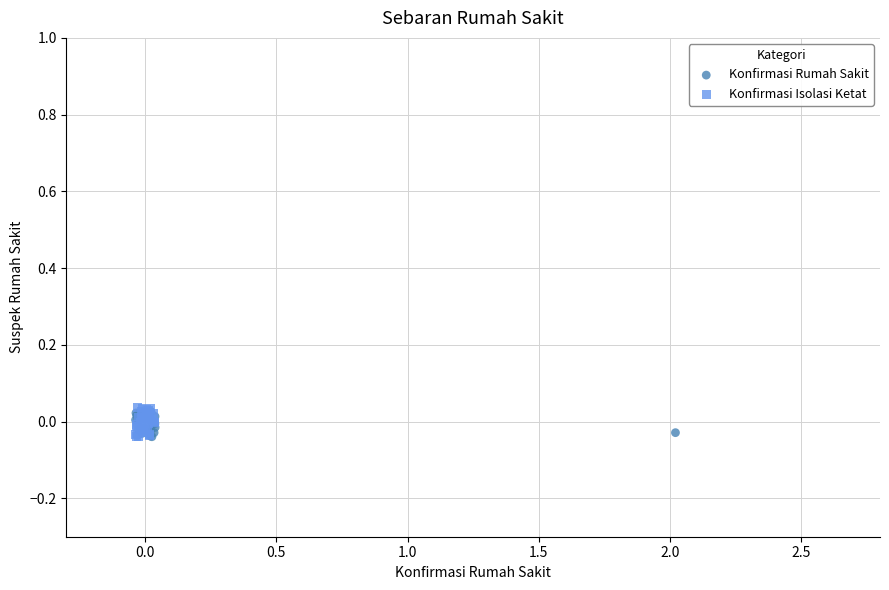

Which series has the largest Y range (max minus min)?

Konfirmasi Isolasi Ketat